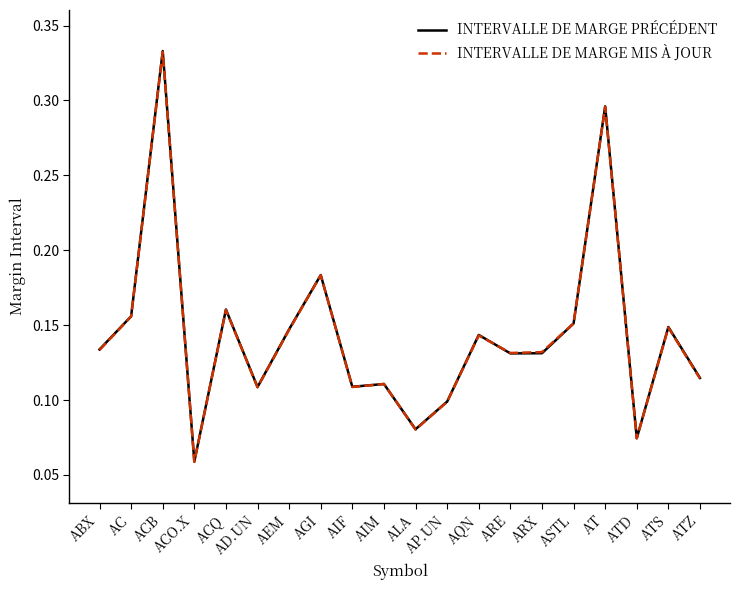

At which label is INTERVALLE DE MARGE MIS À JOUR closest to 0?

ACO.X